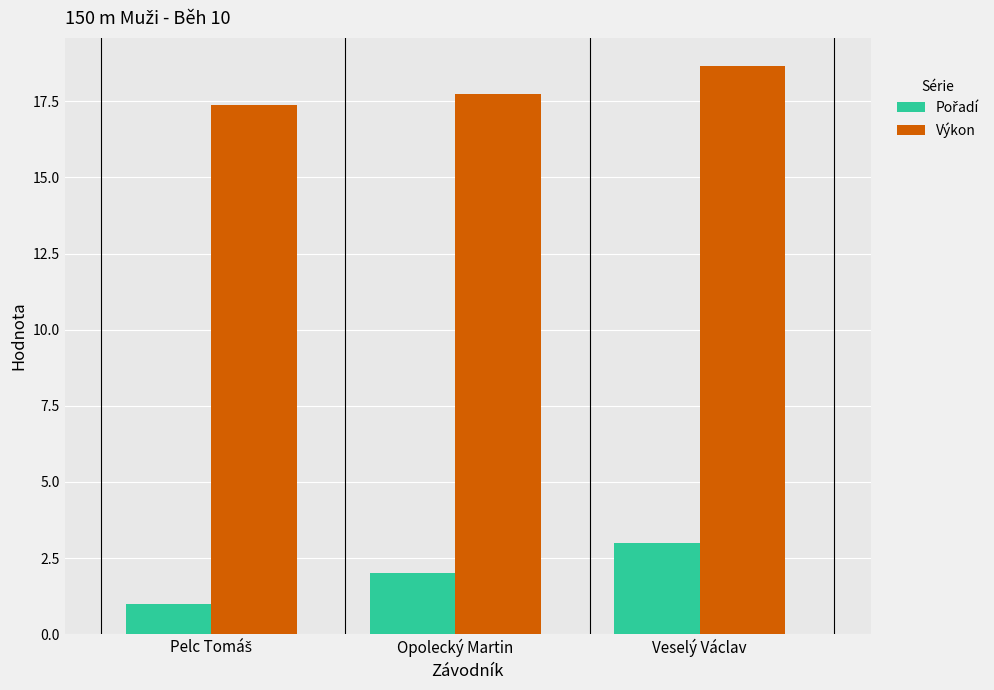

At which category does the chart reach its peak across all series?

Veselý Václav